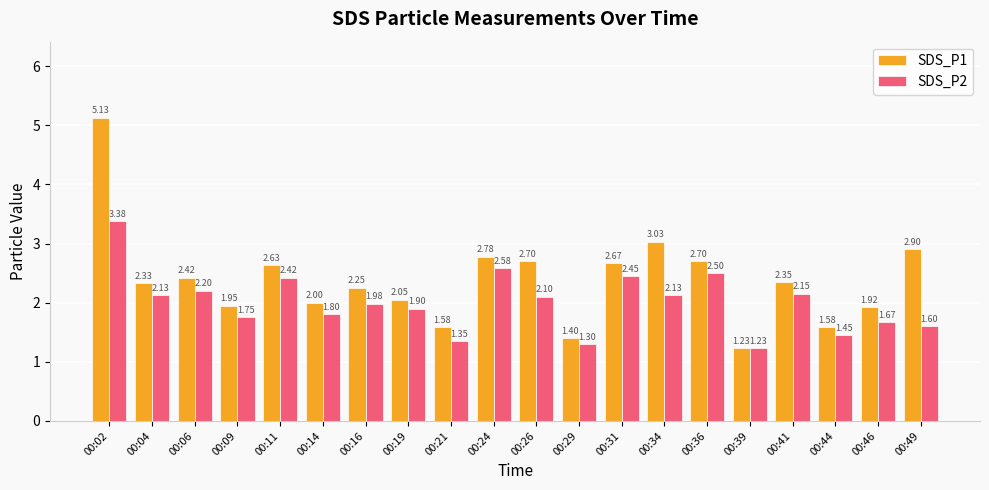

At which label is SDS_P1 closest to 3?

00:34